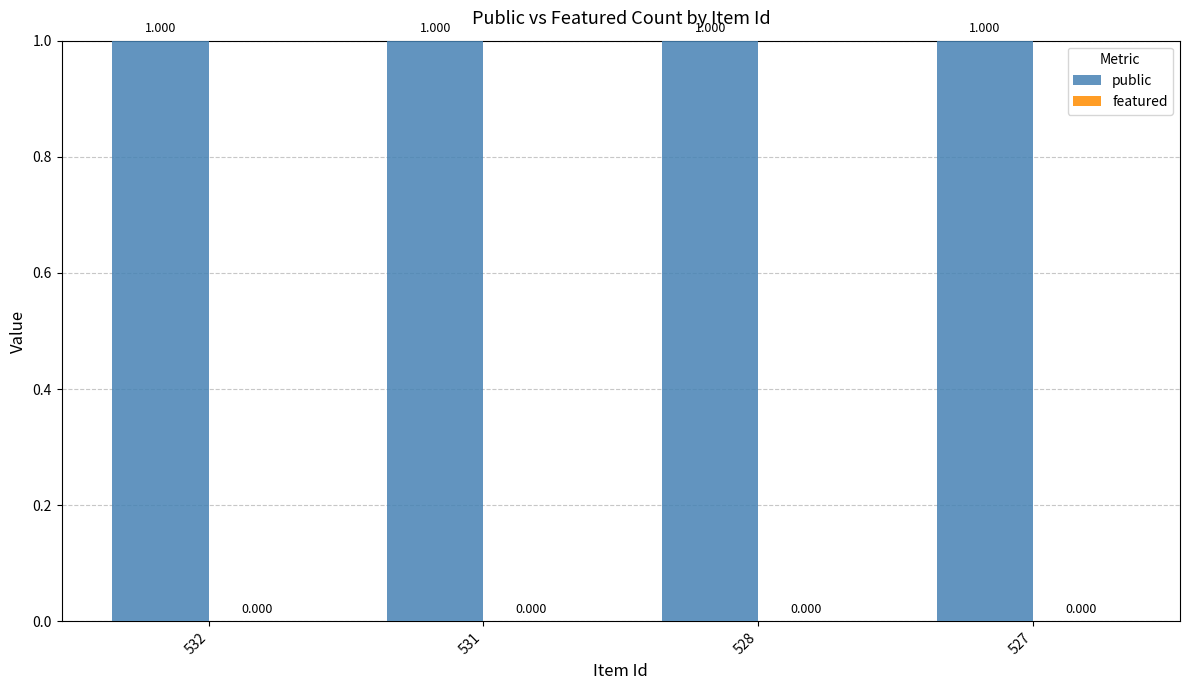

What is the sum of the public values at 527 and 528?

2